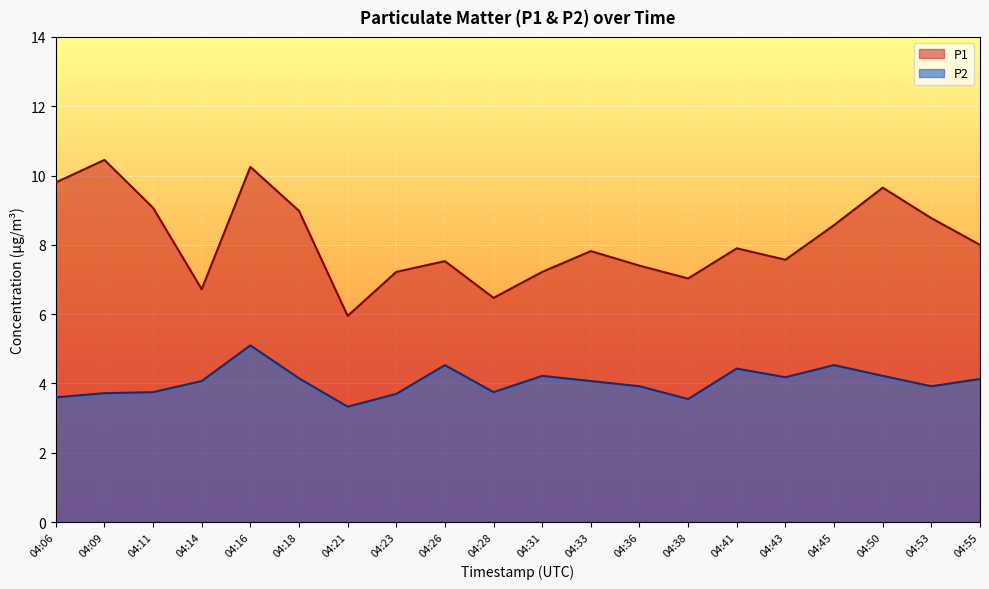

How many series are shown in this chart?

2